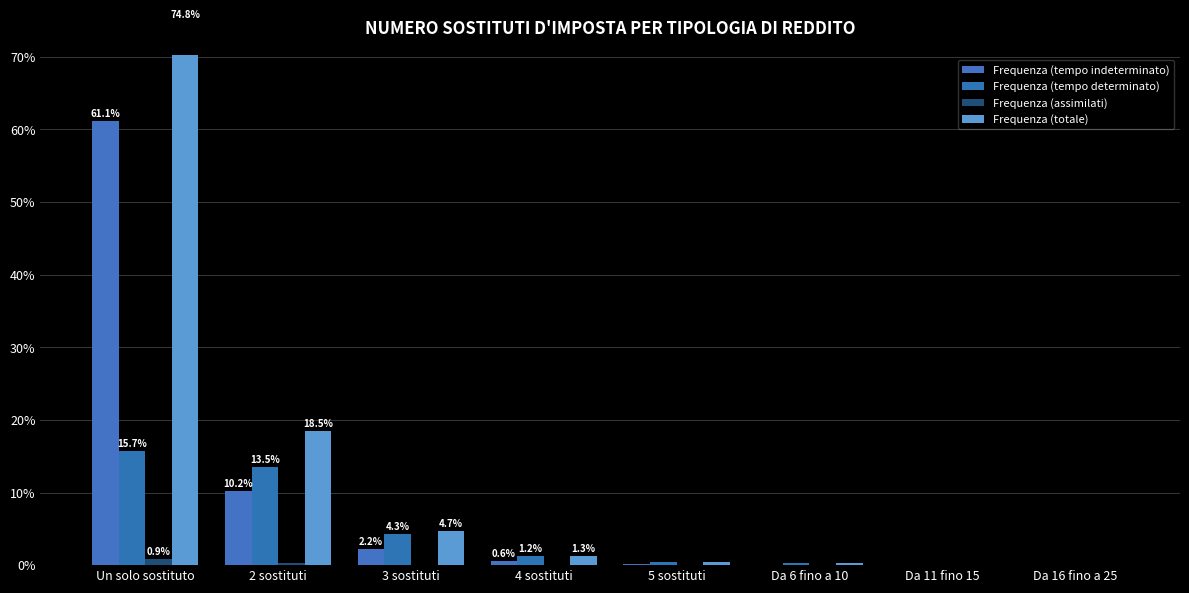

Reading left to right, extract all data points from this chart.

Frequenza (tempo indeterminato): 61.1	10.2	2.2	0.6	0.2	0.1	0.0	0.0
Frequenza (tempo determinato): 15.7	13.5	4.3	1.2	0.4	0.2	0.0	0.0
Frequenza (assimilati): 0.9	0.4	0.1	0.0	0.0	0.0	0.0	0.0
Frequenza (totale): 74.8	18.5	4.7	1.3	0.4	0.2	0.0	0.0